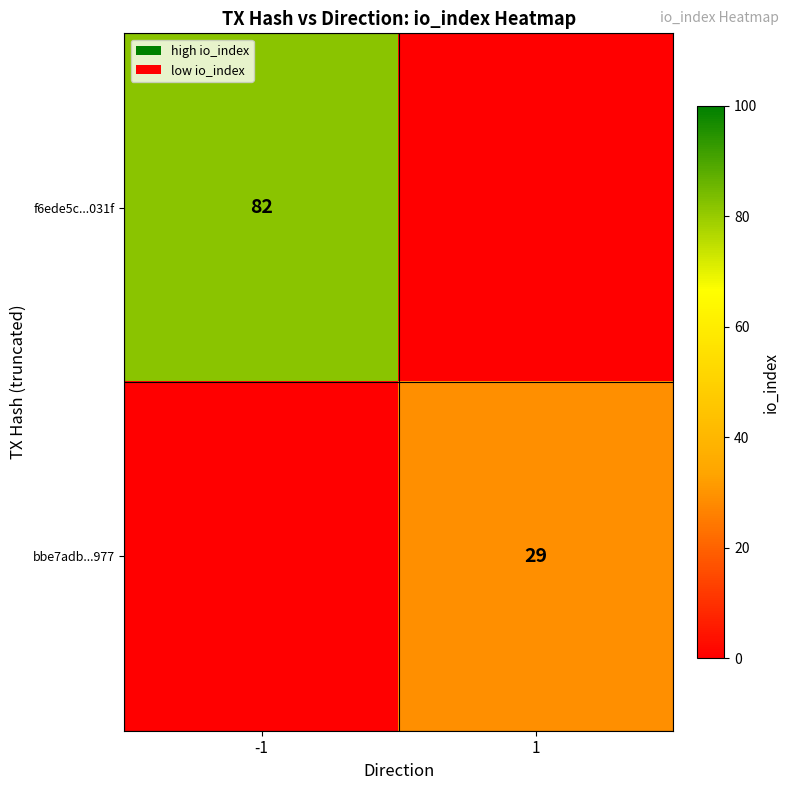

True or false: bbe7adb...977 has a value of 8 at 1.

False